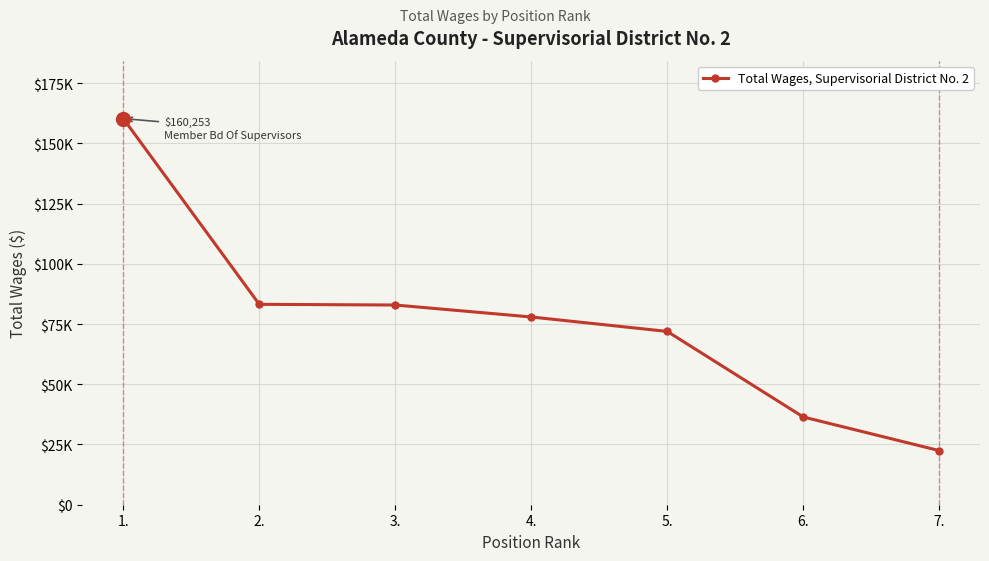

The value at 2. is 26683. True or false?

False